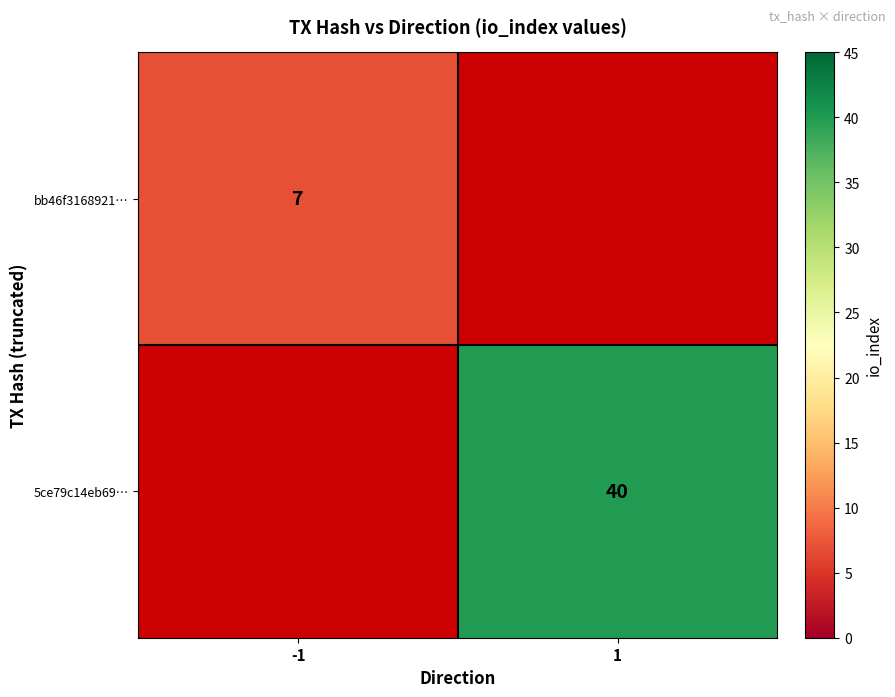

The value of 5ce79c14eb69… at 1 is 67. True or false?

False